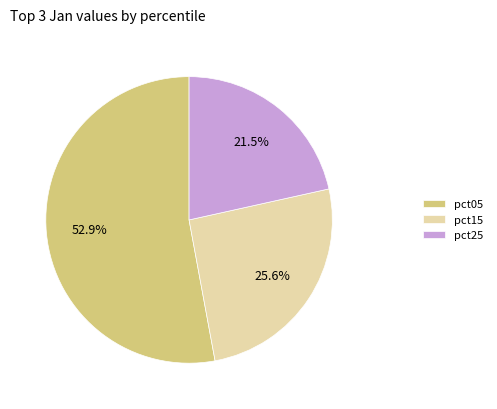

What is the smallest slice in the pie chart?

pct25